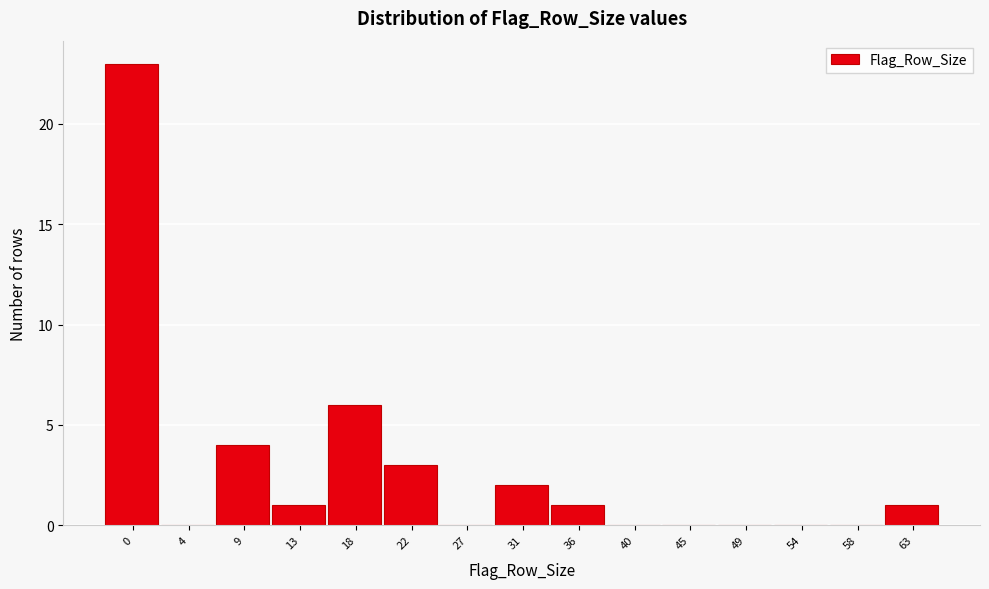

Reading right to left, what are all the values shown in this chart?

63=1	58=0	54=0	49=0	45=0	40=0	36=1	31=2	27=0	22=3	18=6	13=1	9=4	4=0	0=23